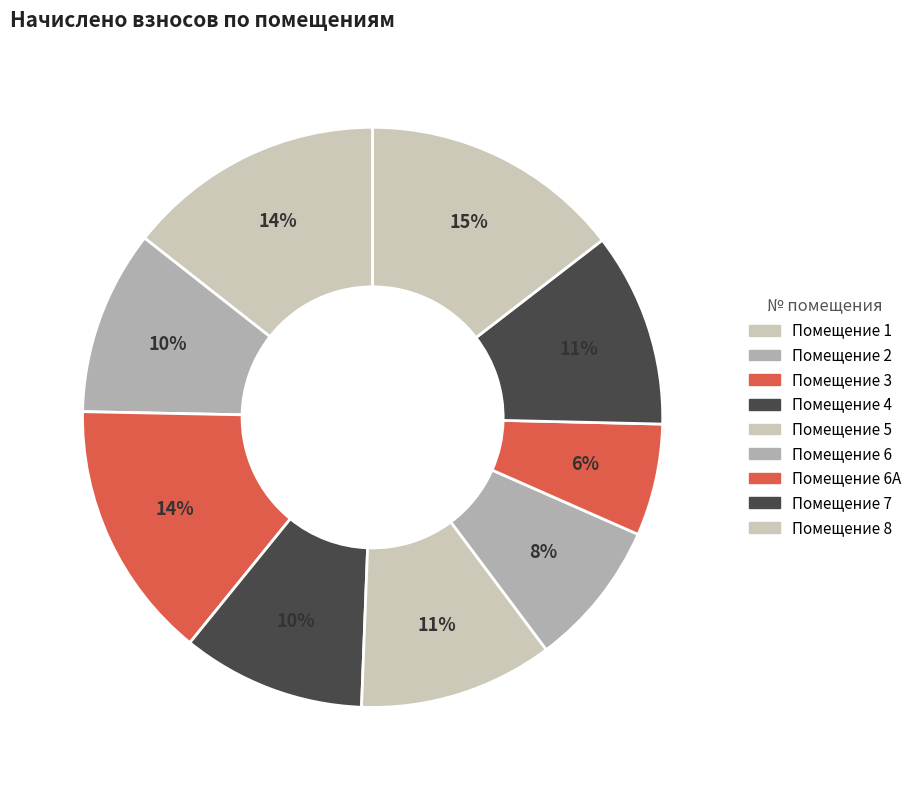

Is there any slice that represents more than half of the pie?

No